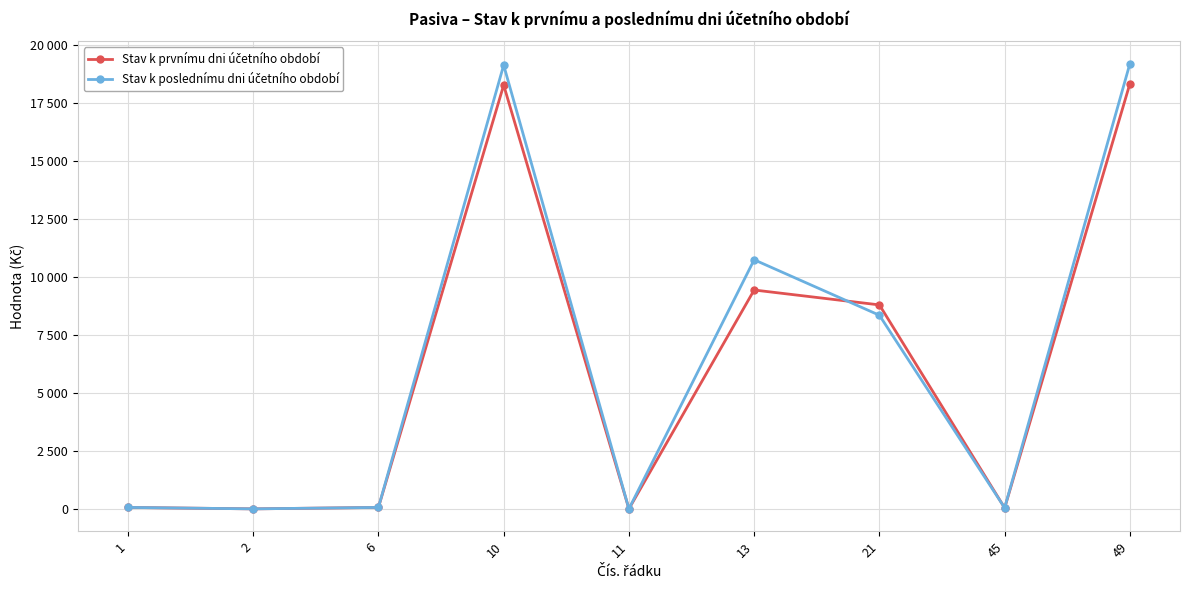

Reading left to right, transcribe all the data shown in this chart.

Stav k prvnímu dni účetního období: 1=62	2=0	6=62	10=18259	11=0	13=9430	21=8788	45=41	49=18321
Stav k poslednímu dni účetního období: 1=63	2=0	6=63	10=19120	11=0	13=10733	21=8342	45=45	49=19183